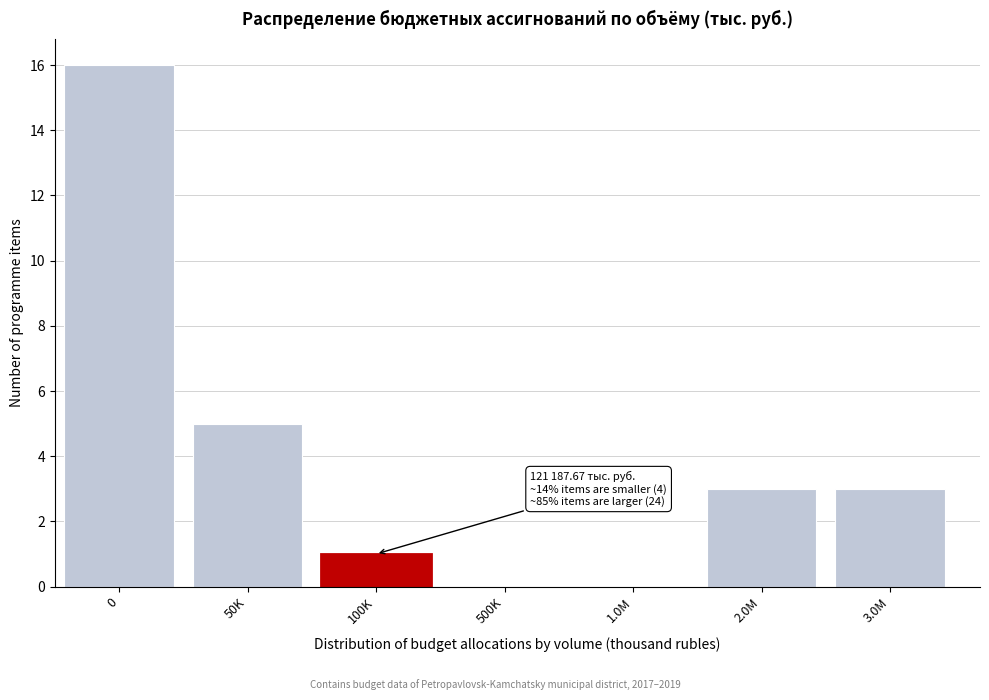

Reading left to right, transcribe all the data shown in this chart.

0=16	50K=5	100K=1	500K=0	1.0M=0	2.0M=3	3.0M=3